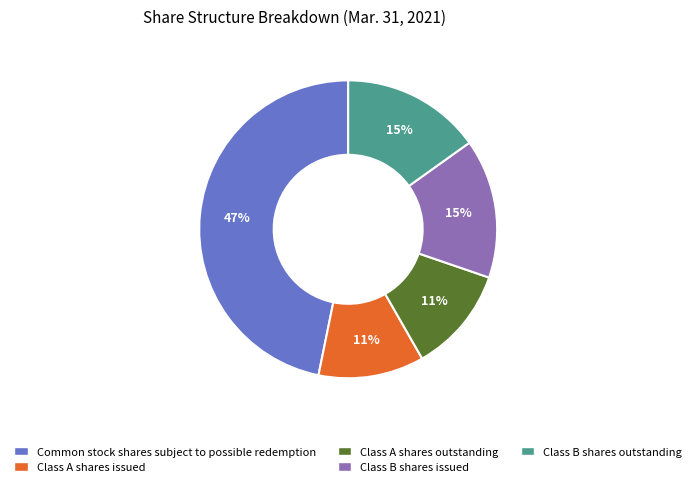

Is there a majority slice in this chart?

No